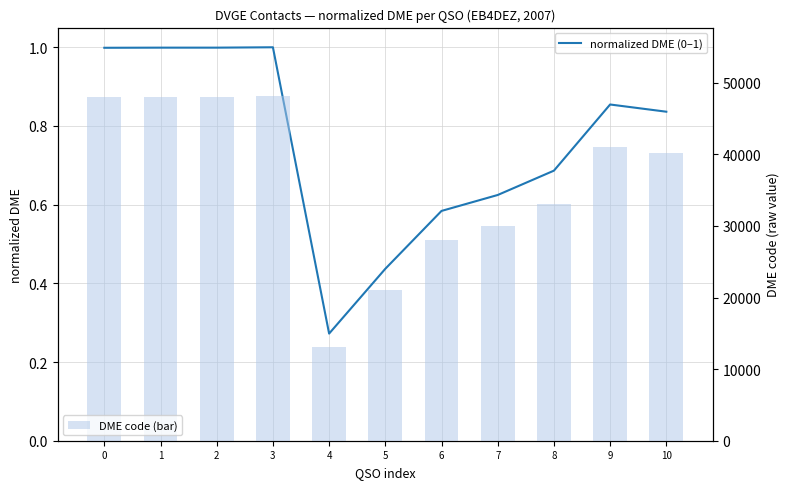

At 2, list the series in order from smallest to largest.

normalized DME (0–1), DME code (bar)